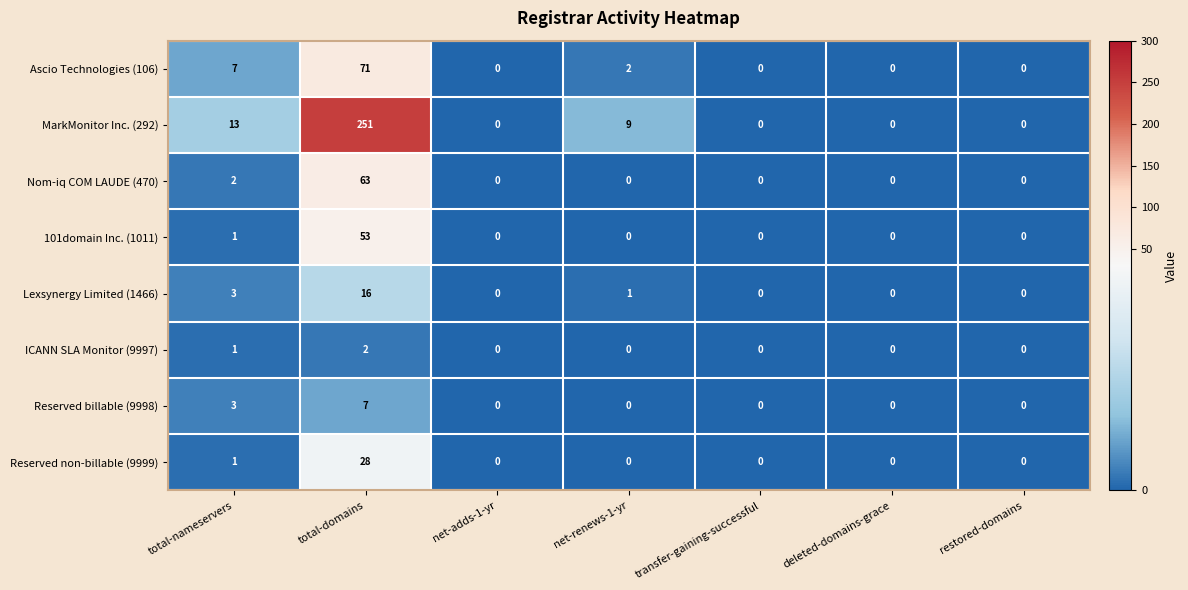

What is the approximate value of MarkMonitor Inc. (292) at total-domains?

251